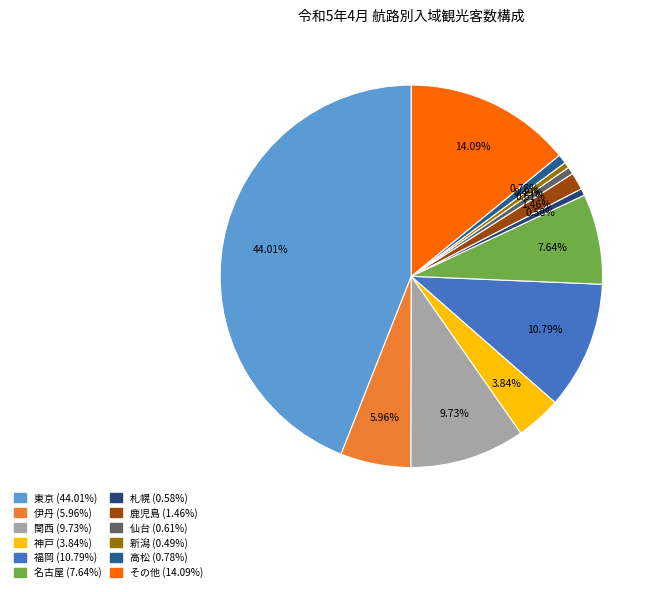

Approximately how many times larger is the value at 仙台 compared to 名古屋?

0.1